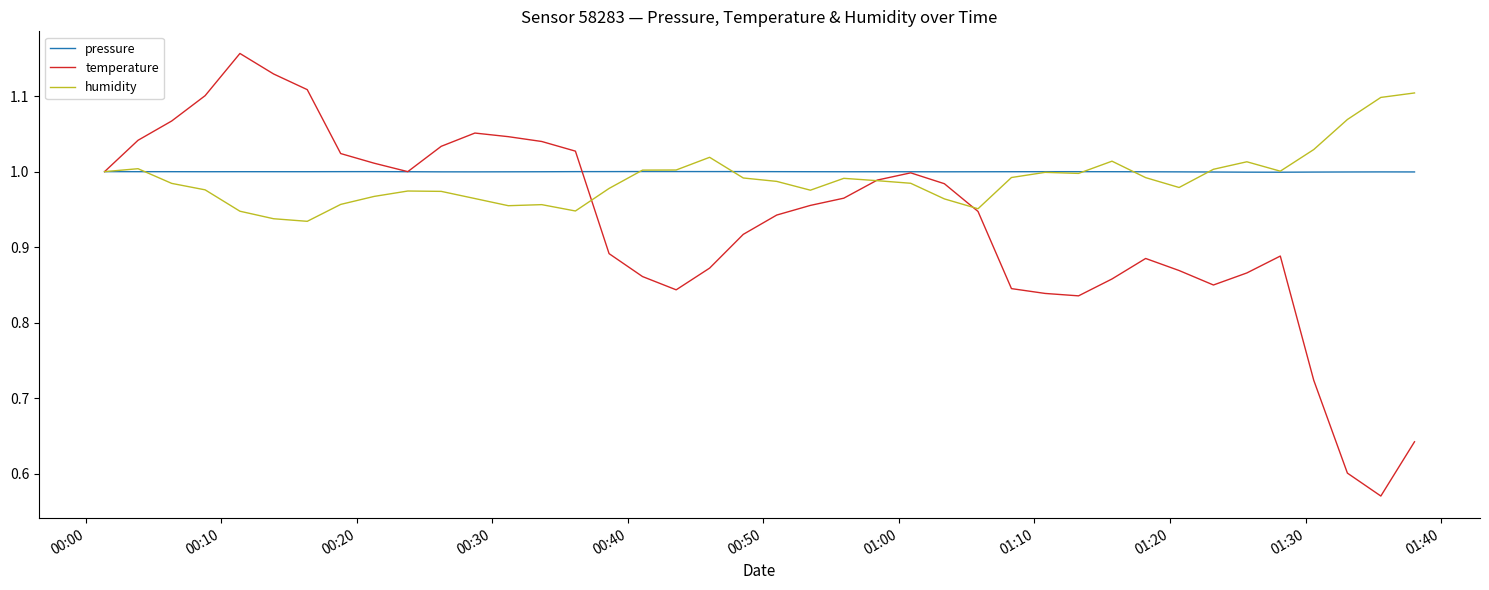

Which series has the largest range (max minus min)?

temperature